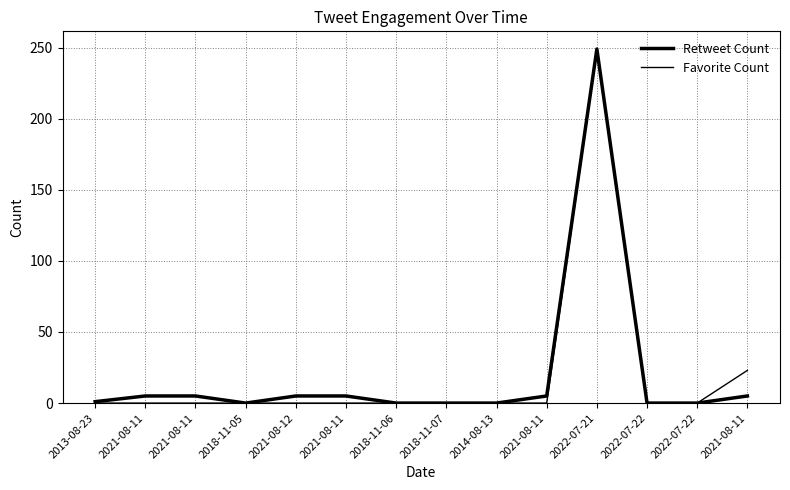

Does the chart display data point markers on the line(s)?

No